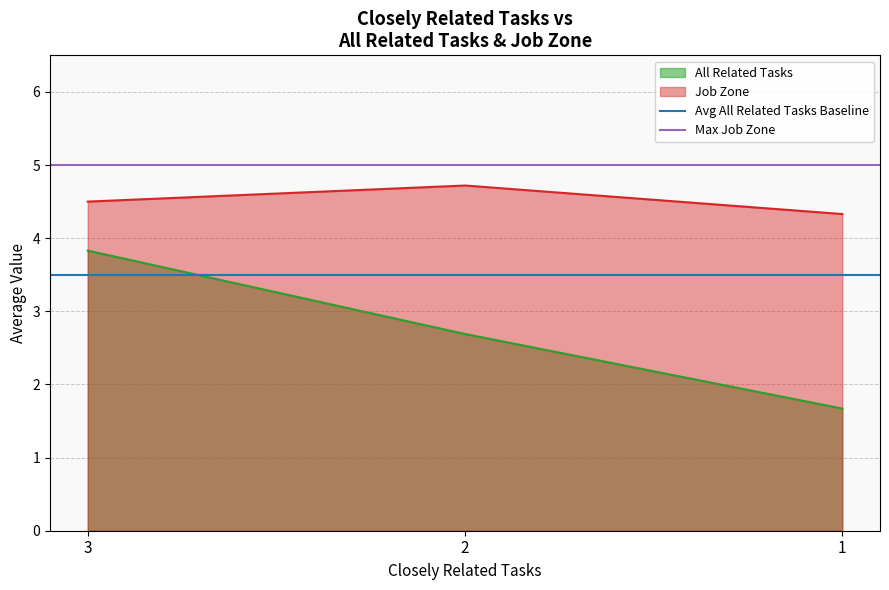

Where does the All Related Tasks series first go above 2?

3